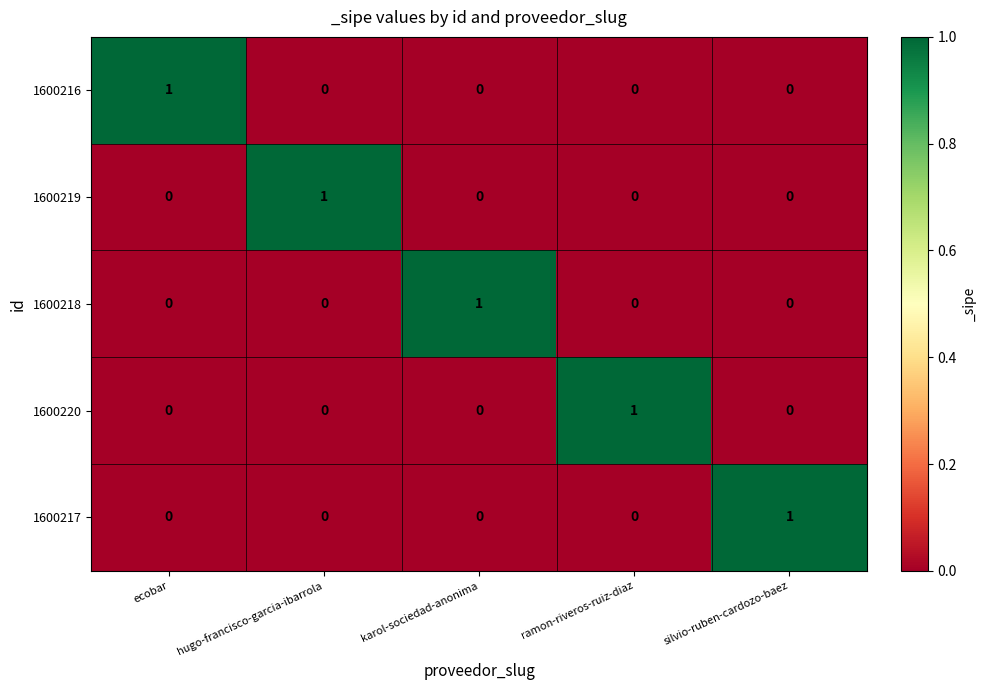

Reading left to right, extract all data points from this chart.

1600216: 1	0	0	0	0
1600219: 0	1	0	0	0
1600218: 0	0	1	0	0
1600220: 0	0	0	1	0
1600217: 0	0	0	0	1